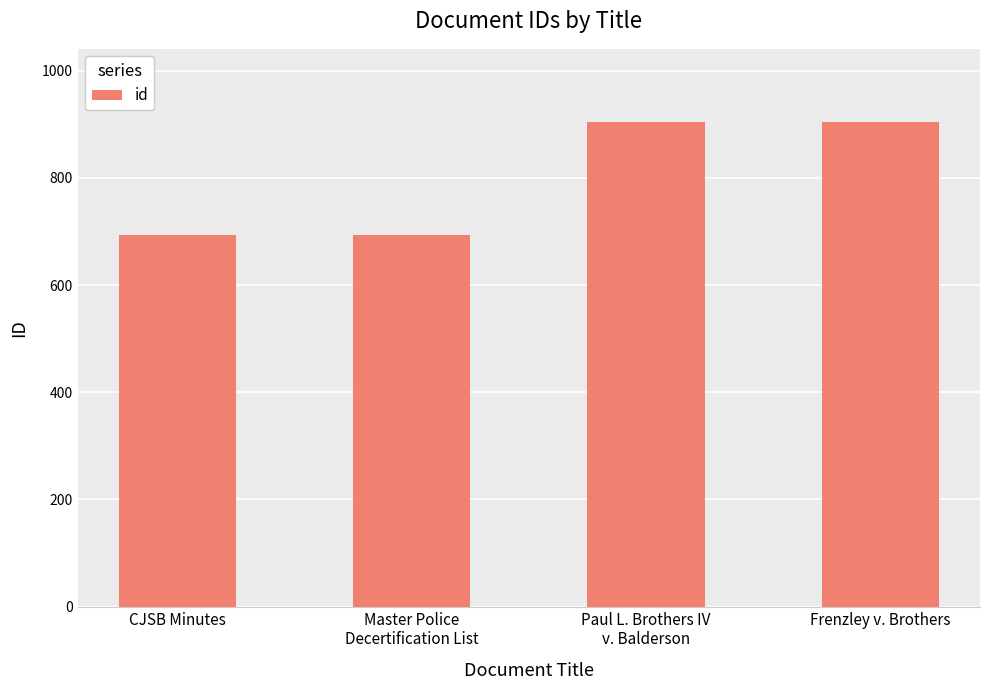

What position from the right is CJSB Minutes?

4